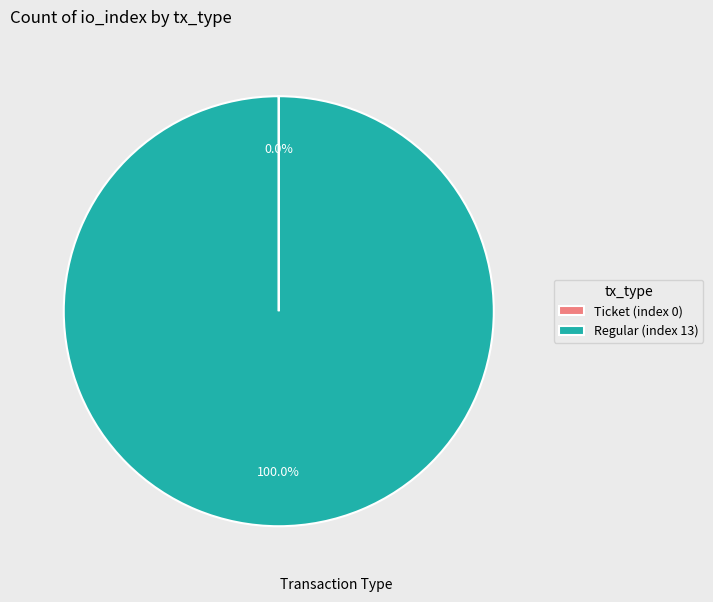

Does any single category account for the majority?

Yes